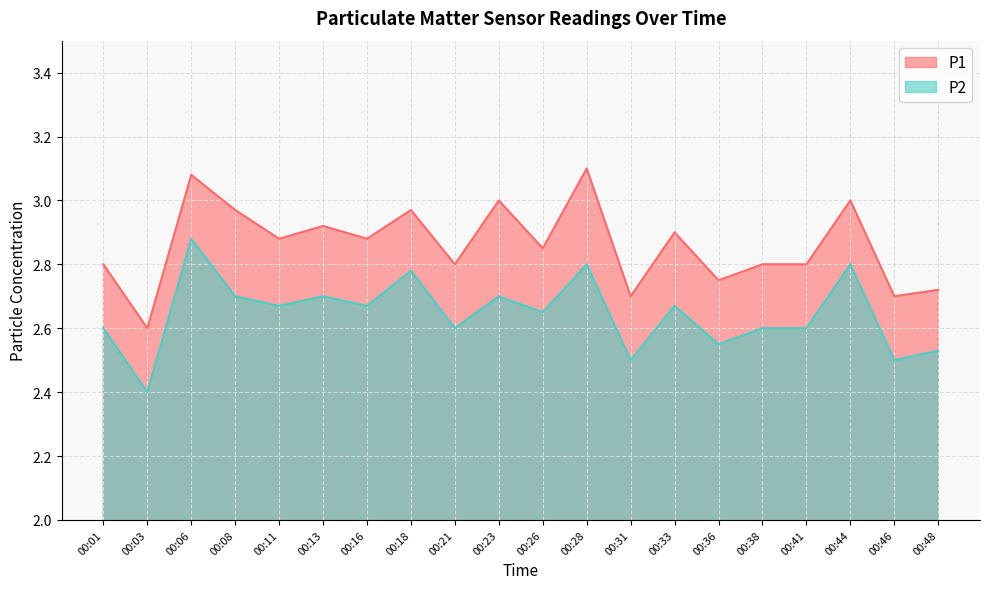

True or false: P2 and P1 cross at least once.

False